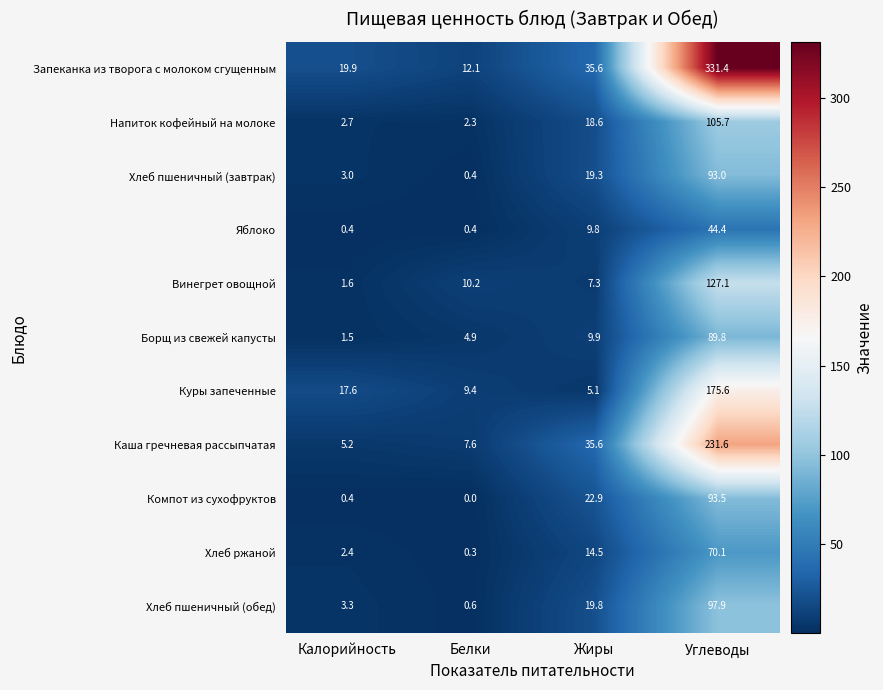

What is the spread (max minus min) of values at Калорийность?

19.5